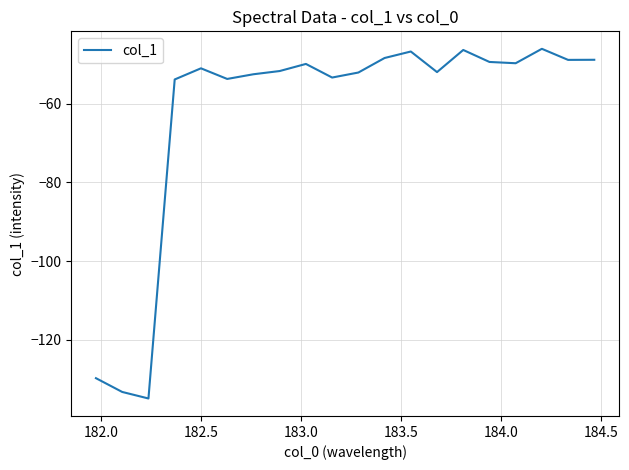

True or false: there are more than 2 points higher than both neighbors.

True